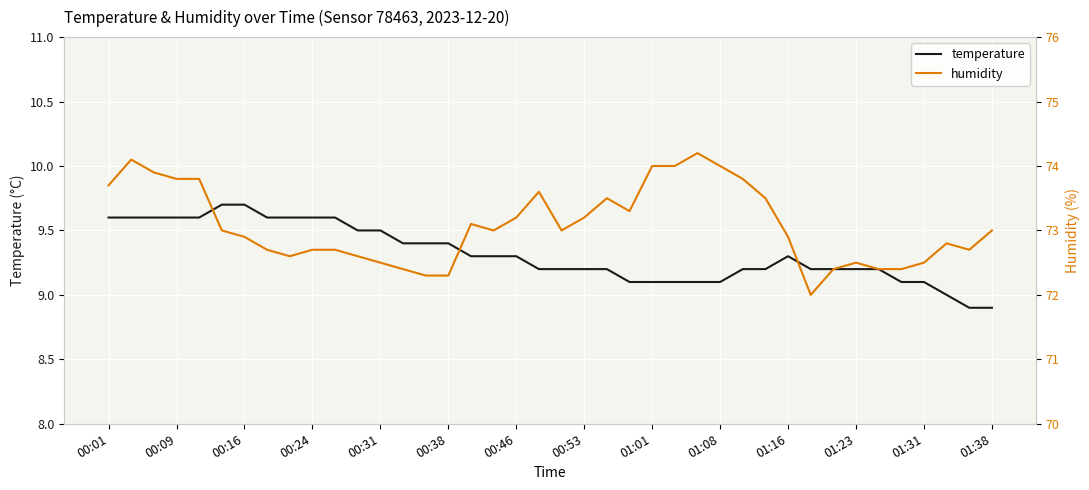

Count the number of categories in the chart.

40